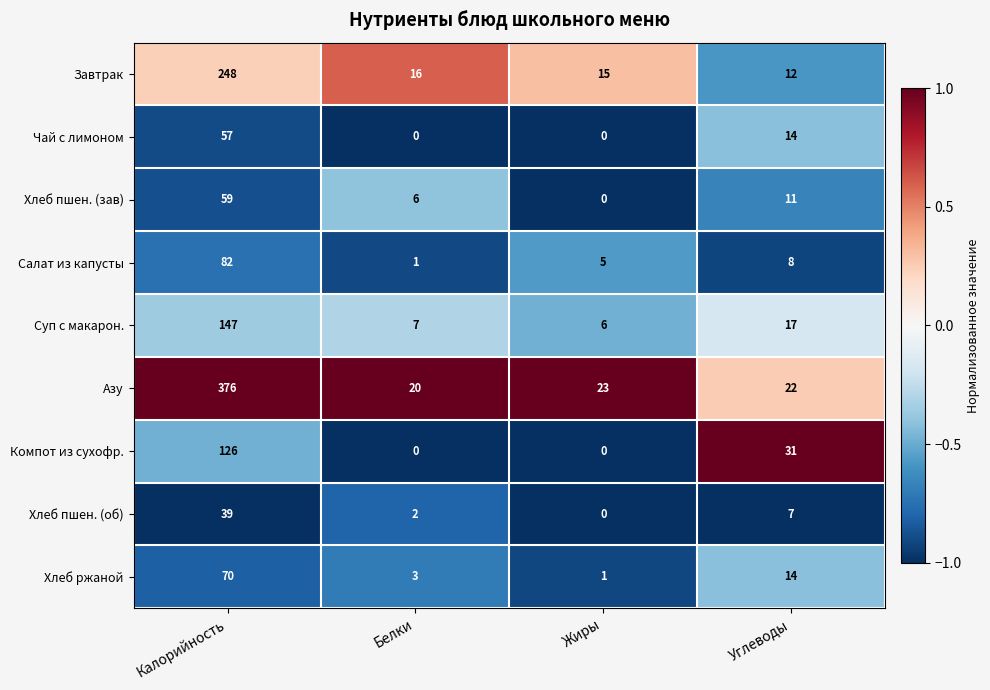

Is the value of Хлеб ржаной at Жиры greater than the value of Хлеб пшен. (зав) at Углеводы?

No